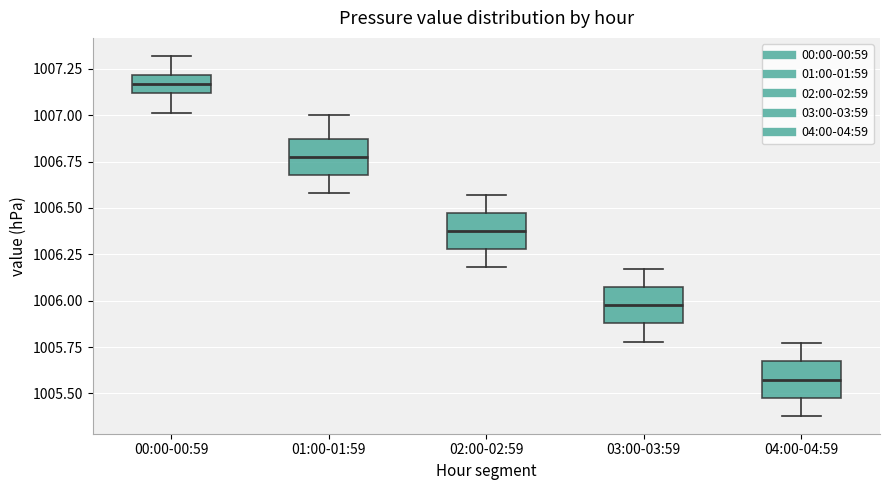

Reading left to right, read every box against the y-axis: the position of its median line, the range the box covers, and the ends of its whiskers. The values are not printed on the chart, so give them approximately, as read against the axis.

00:00-00:59: median 1007.15, box 1007.10 to 1007.20, whiskers 1007.00 to 1007.30
01:00-01:59: median 1006.80, box 1006.70 to 1006.85, whiskers 1006.60 to 1007.00
02:00-02:59: median 1006.40, box 1006.30 to 1006.45, whiskers 1006.20 to 1006.55
03:00-03:59: median 1006.00, box 1005.90 to 1006.05, whiskers 1005.80 to 1006.15
04:00-04:59: median 1005.60, box 1005.50 to 1005.65, whiskers 1005.40 to 1005.75